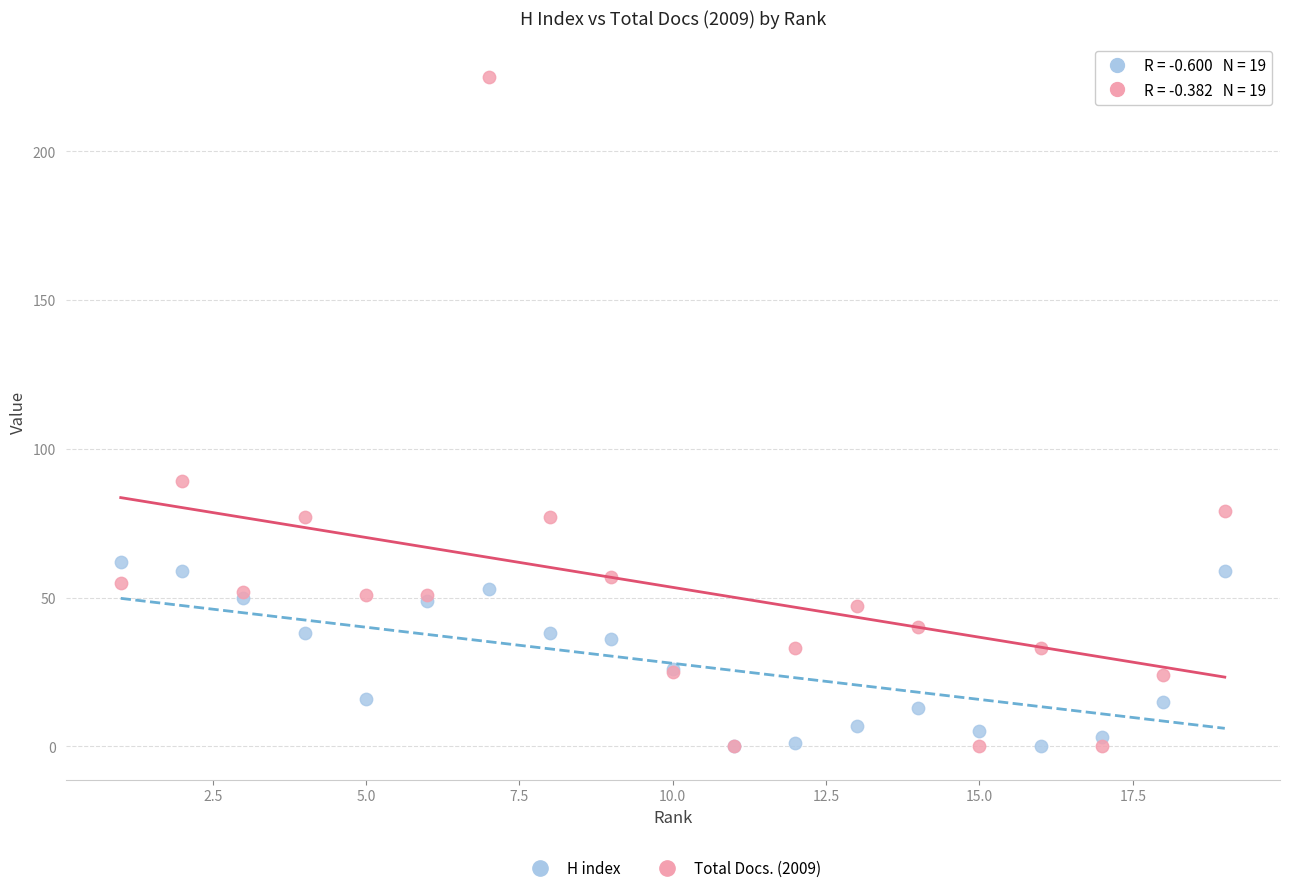

Across all series, what Y value is closest to 112?

89